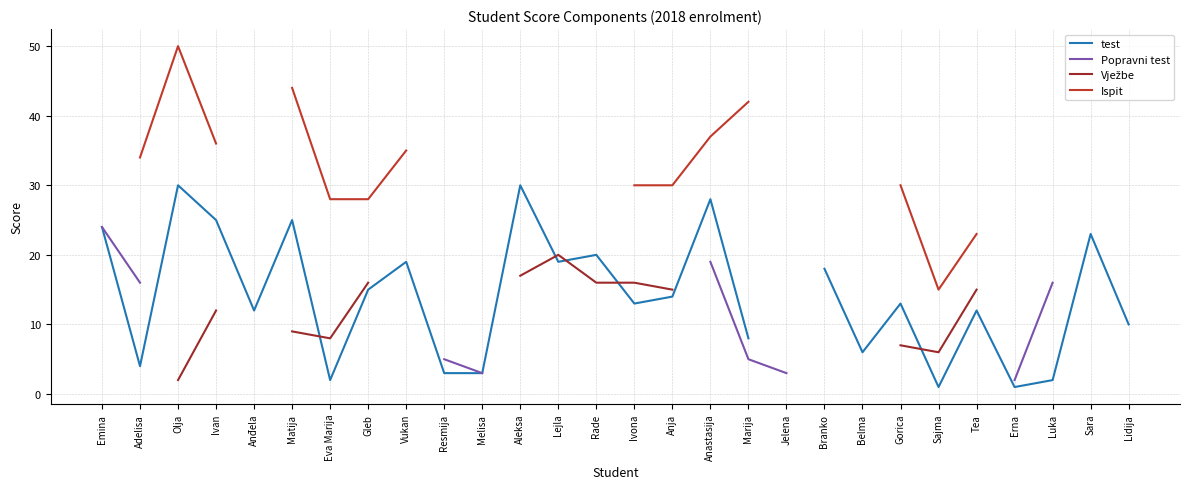

Which category has the lowest value in the Popravni test series?

Erna